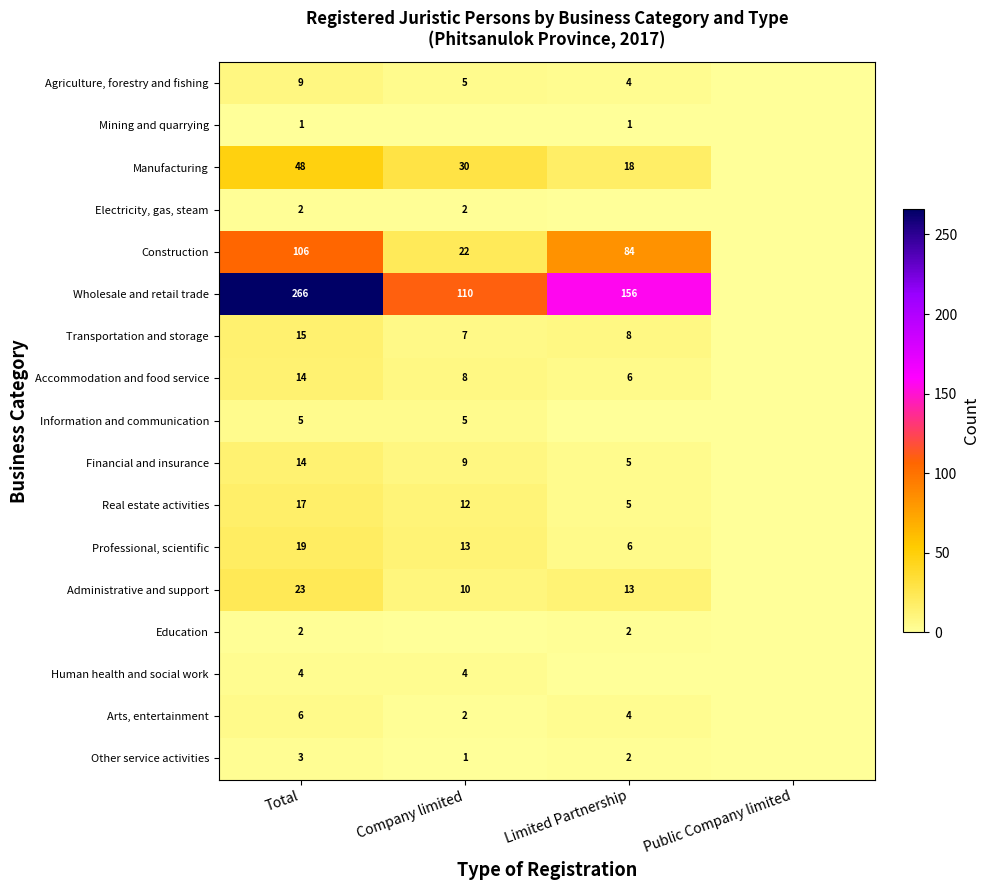

The value of Education at Total is 0. True or false?

False